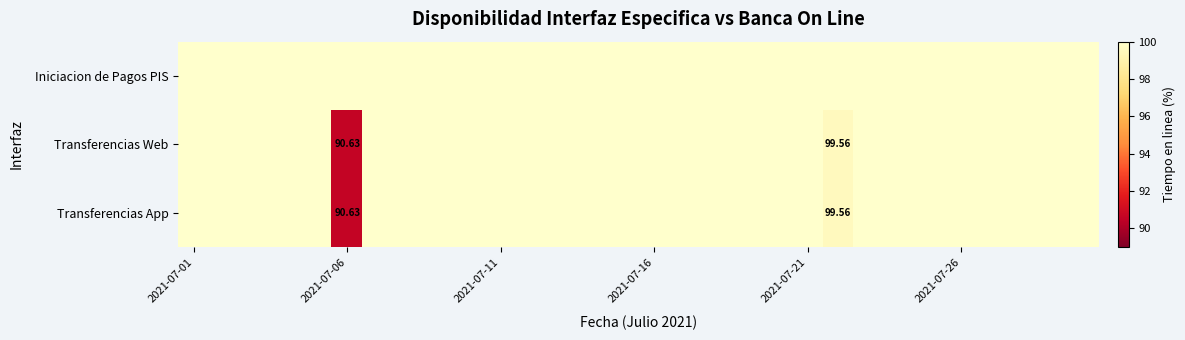

Which series has the largest range (max minus min)?

Transferencias Web